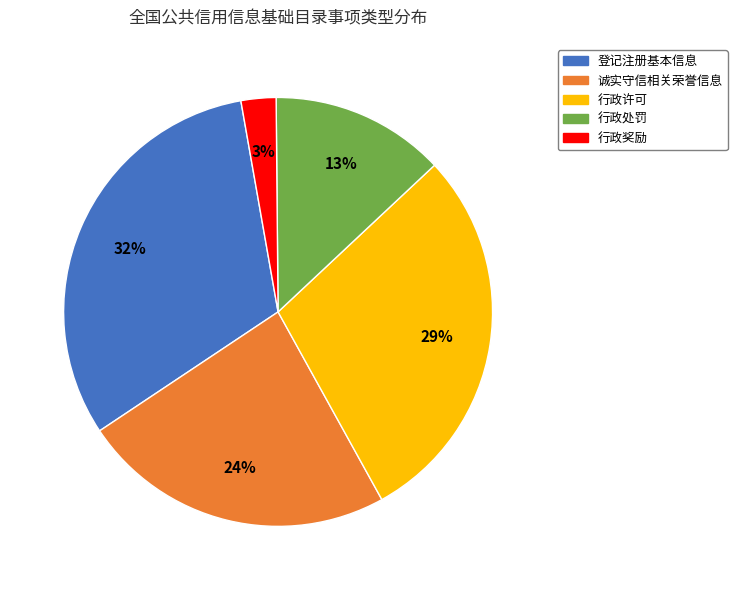

Approximately how many times larger is the value at 登记注册基本信息 compared to 行政许可?

1.1